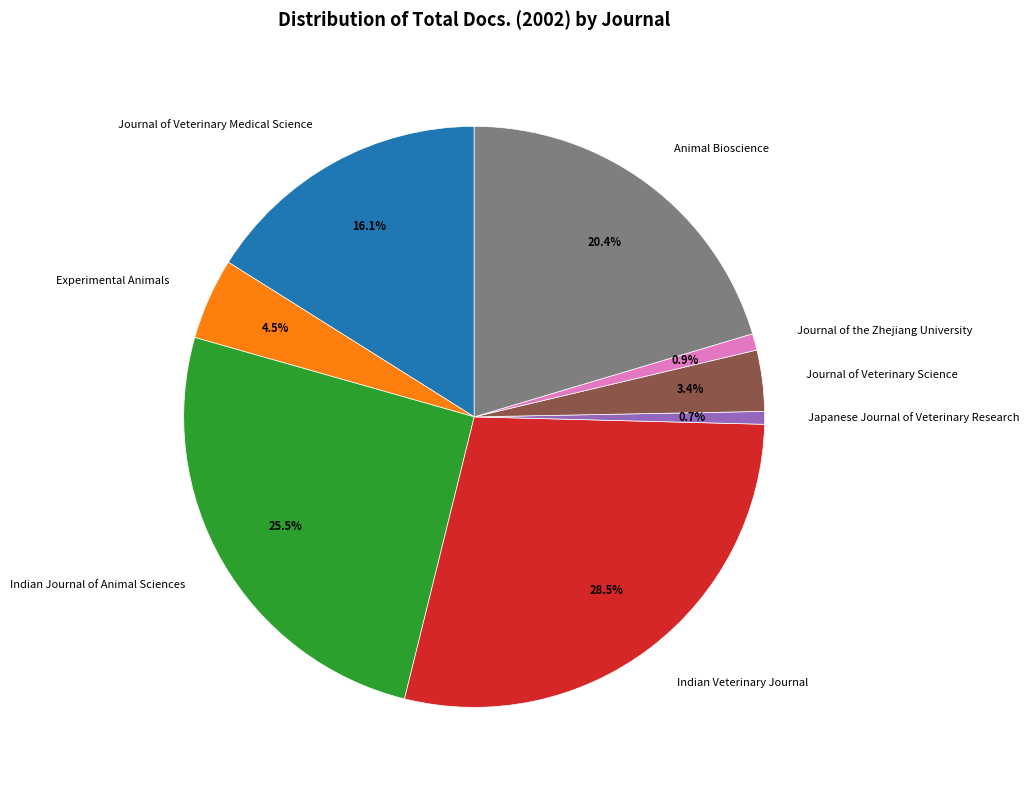

Which slice is the largest?

Indian Veterinary Journal